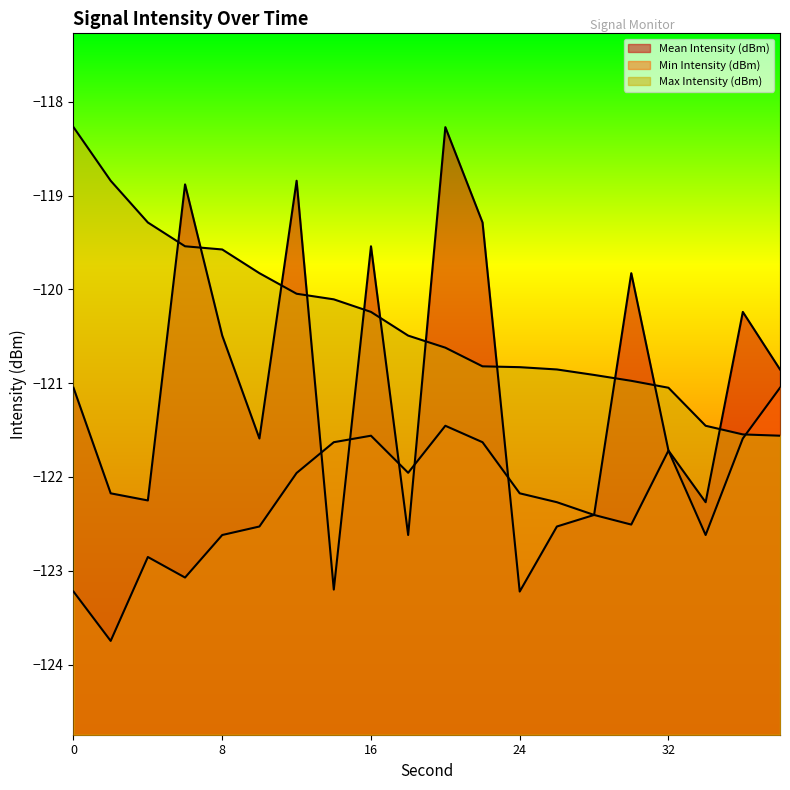

The Mean Intensity (dBm) series shows -120.9 at 38. True or false?

True